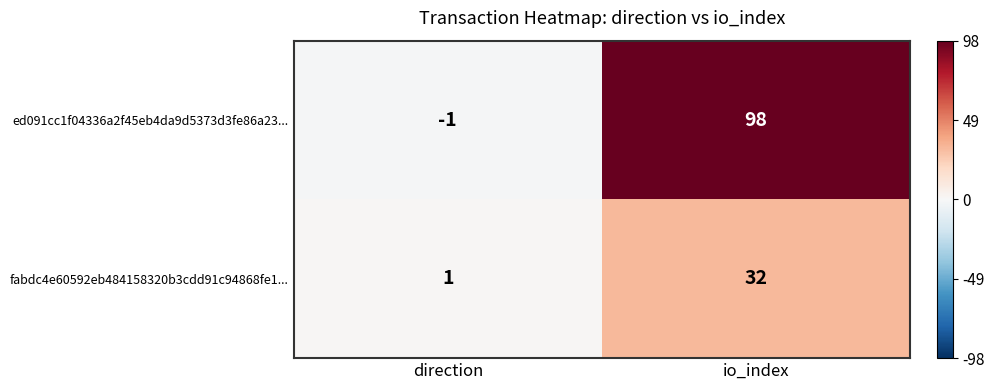

Between direction and io_index, which series saw the biggest shift?

ed091cc1f04336a2f45eb4da9d5373d3fe86a23...